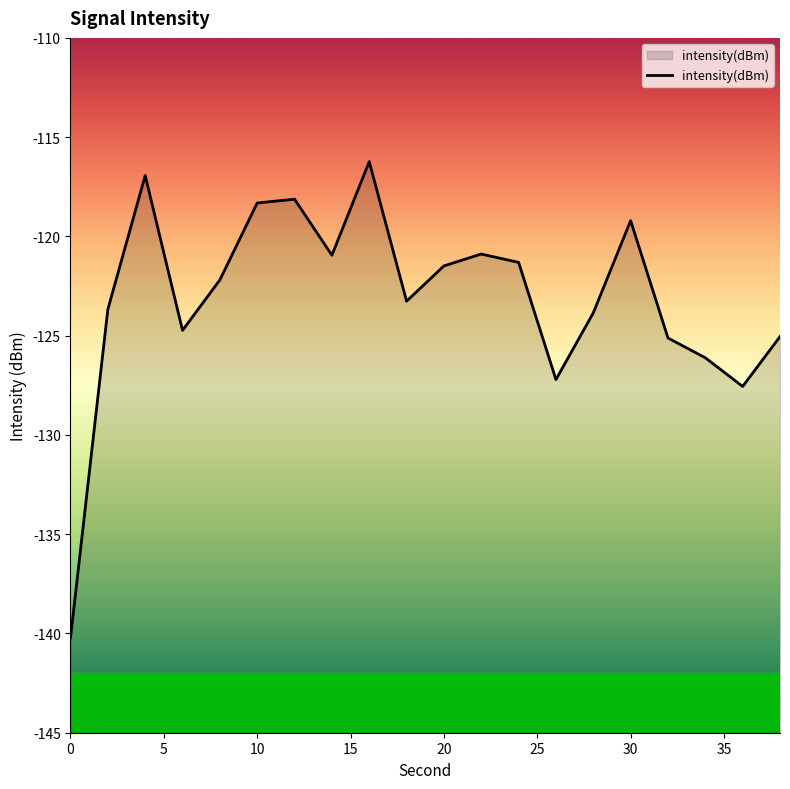

What value does the data have at 10?

-118.3